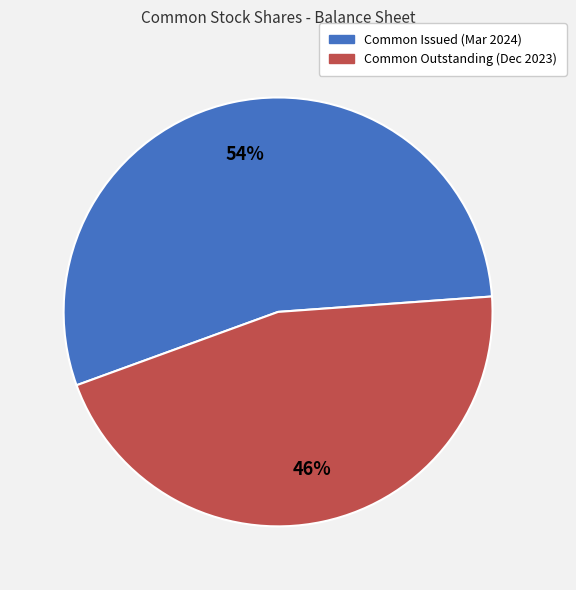

Is there a majority slice in this chart?

Yes